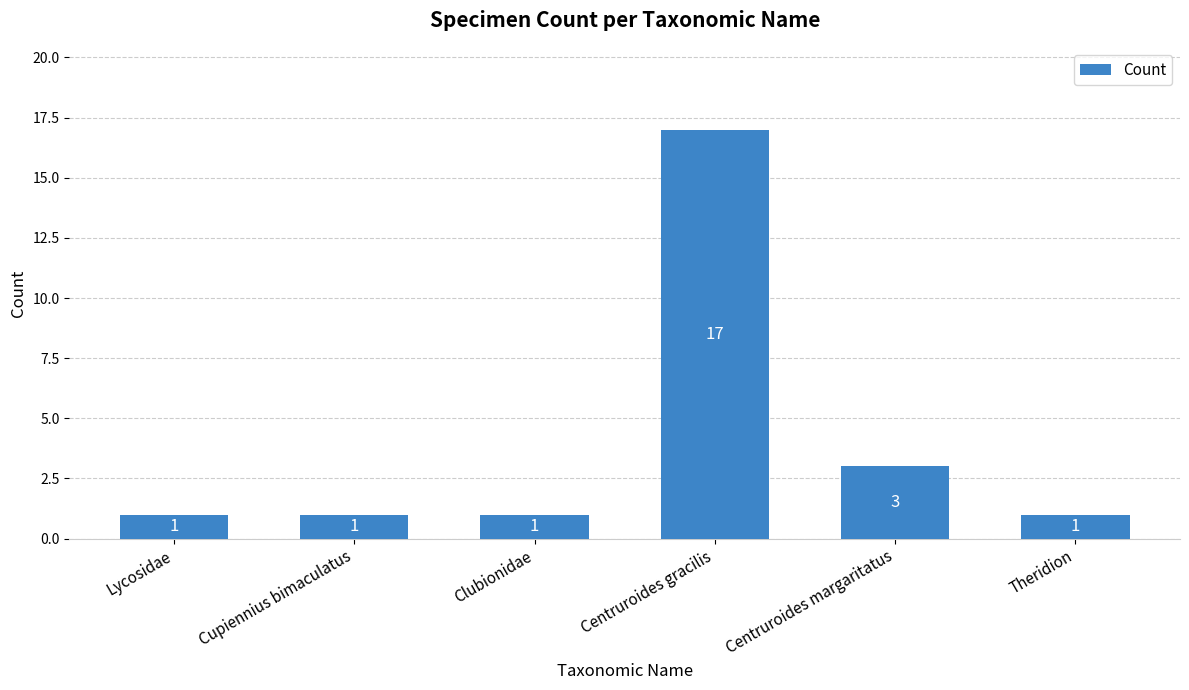

Are the bars horizontal?

No